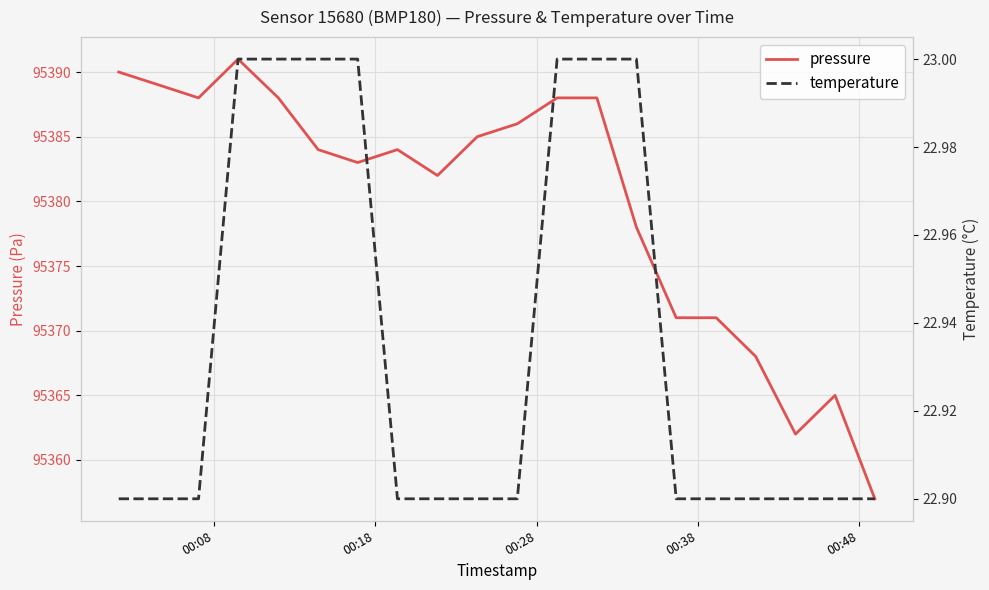

True or false: pressure and temperature cross at least once.

False